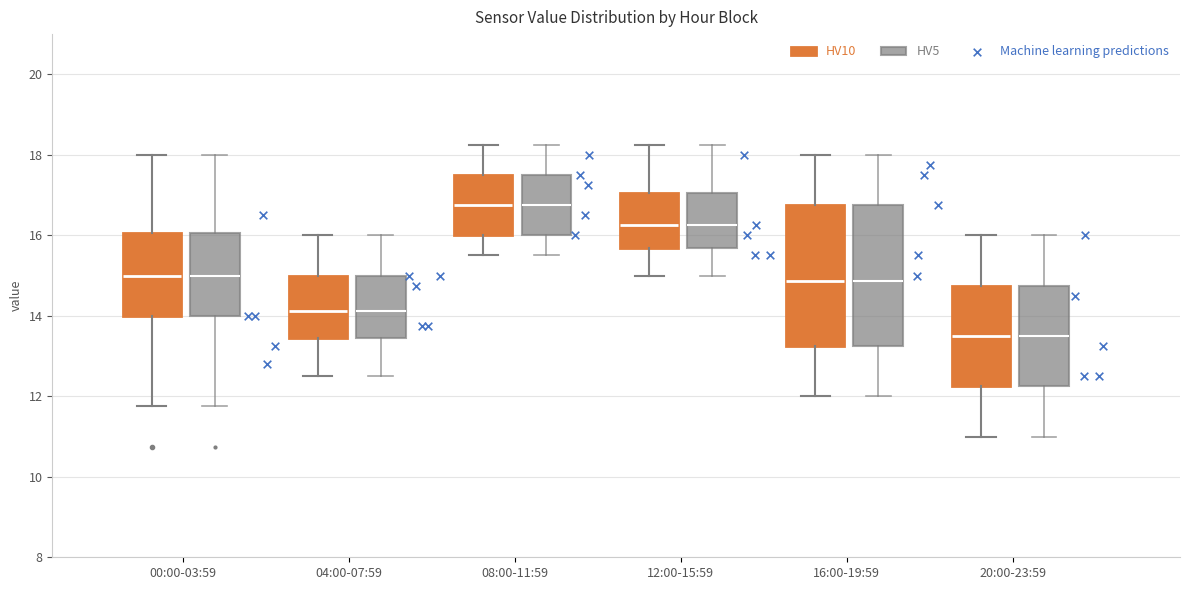

Reading left to right, transcribe this box plot: for each box, give where its median line is, the range the box spans, and where its two whiskers end, as read against the y-axis. The values are not printed on the chart, so give them approximately, as read against the axis.

00:00-03:59 (HV10): median 15.0, box 14.0 to 16.0, whiskers 11.8 to 18.0
00:00-03:59 (HV5): median 15.0, box 14.0 to 16.0, whiskers 11.8 to 18.0
04:00-07:59 (HV10): median 14.2, box 13.4 to 15.0, whiskers 12.6 to 16.0
04:00-07:59 (HV5): median 14.2, box 13.4 to 15.0, whiskers 12.6 to 16.0
08:00-11:59 (HV10): median 16.8, box 16.0 to 17.6, whiskers 15.6 to 18.2
08:00-11:59 (HV5): median 16.8, box 16.0 to 17.6, whiskers 15.6 to 18.2
12:00-15:59 (HV10): median 16.2, box 15.6 to 17.0, whiskers 15.0 to 18.2
12:00-15:59 (HV5): median 16.2, box 15.6 to 17.0, whiskers 15.0 to 18.2
16:00-19:59 (HV10): median 14.8, box 13.2 to 16.8, whiskers 12.0 to 18.0
16:00-19:59 (HV5): median 14.8, box 13.2 to 16.8, whiskers 12.0 to 18.0
20:00-23:59 (HV10): median 13.6, box 12.2 to 14.8, whiskers 11.0 to 16.0
20:00-23:59 (HV5): median 13.6, box 12.2 to 14.8, whiskers 11.0 to 16.0